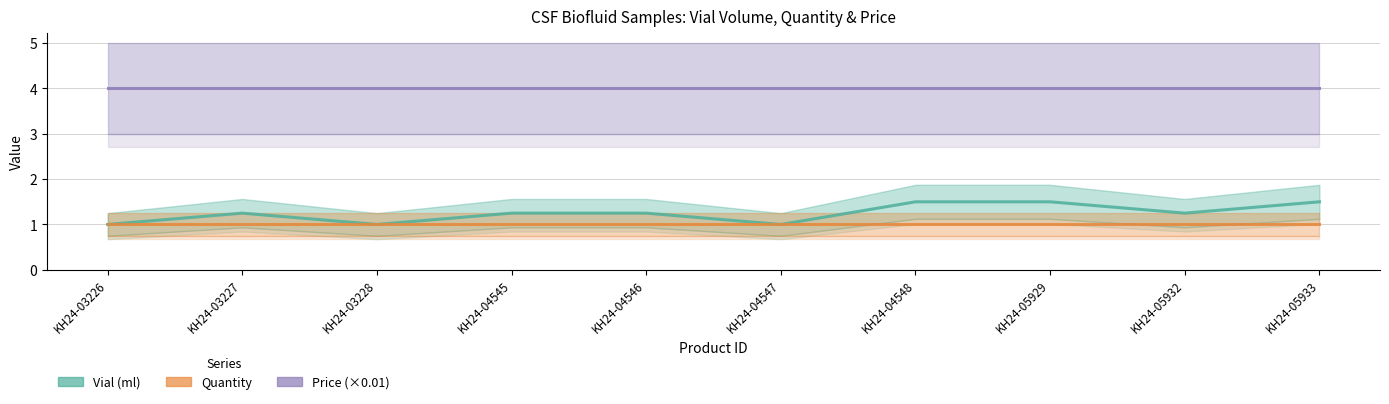

What is the smallest value displayed?

1.0